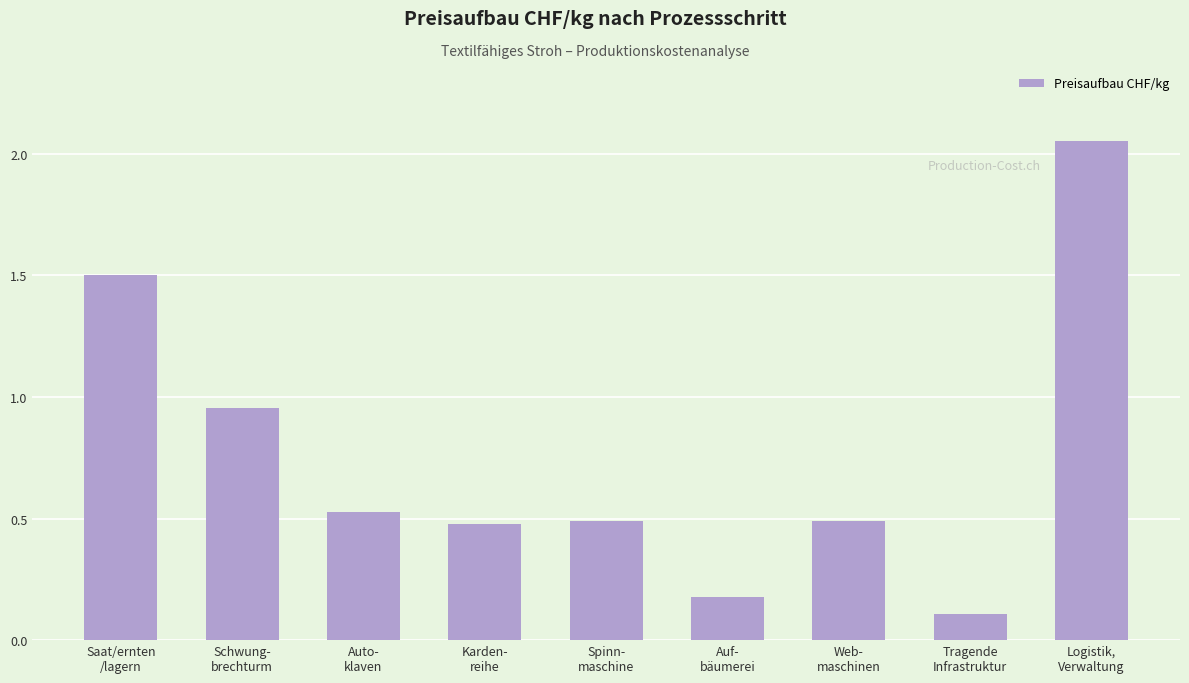

What is the difference between the values at Tragende
Infrastruktur and Auf-
bäumerei?

0.1